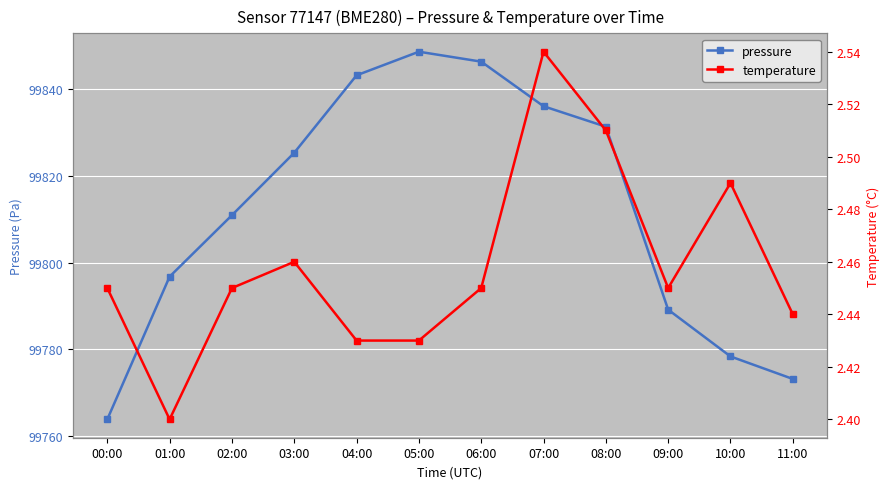

List the series in order of their overall mean, lowest first.

temperature, pressure